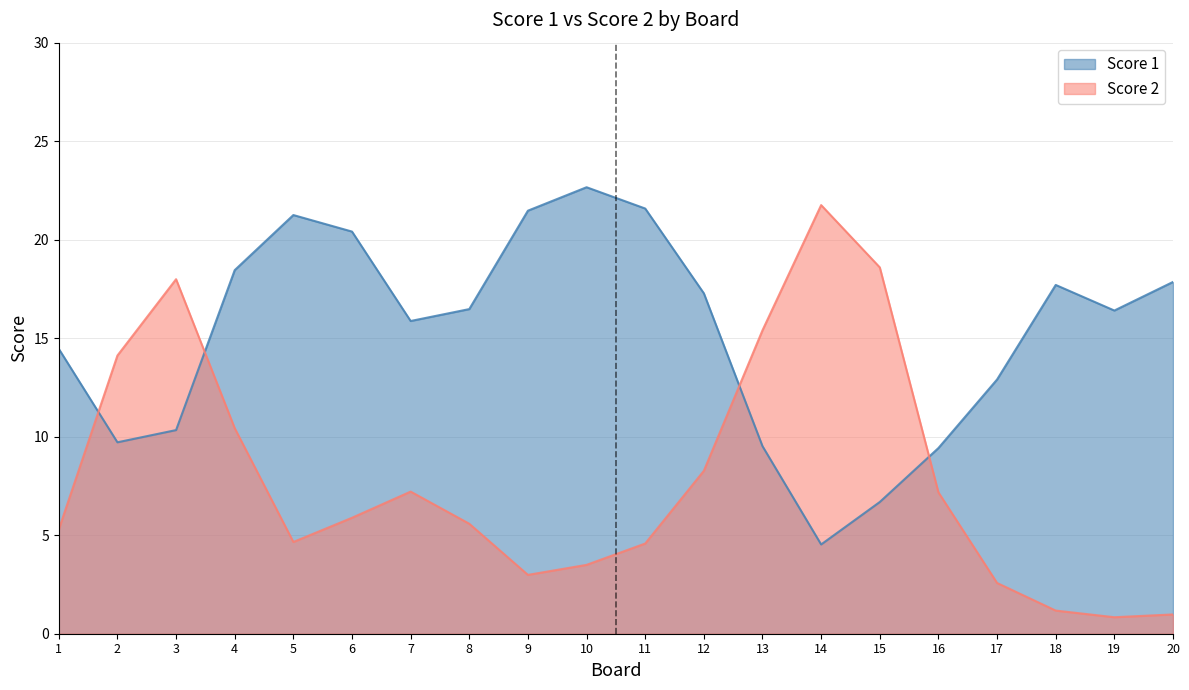

Where do Score 2 and Score 1 first cross each other?

1 and 2